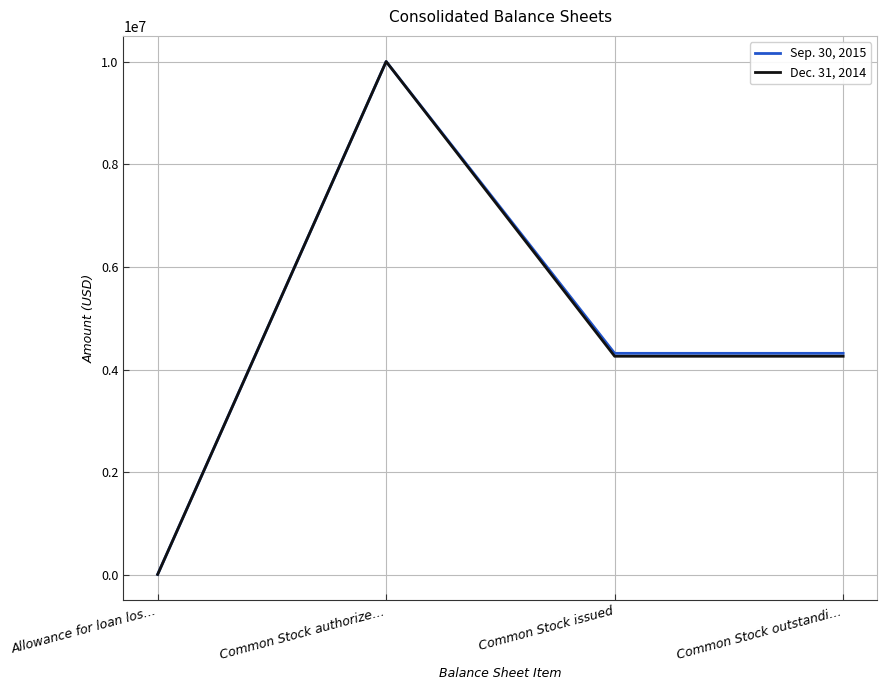

At how many categories does at least one series exceed 5524194?

1